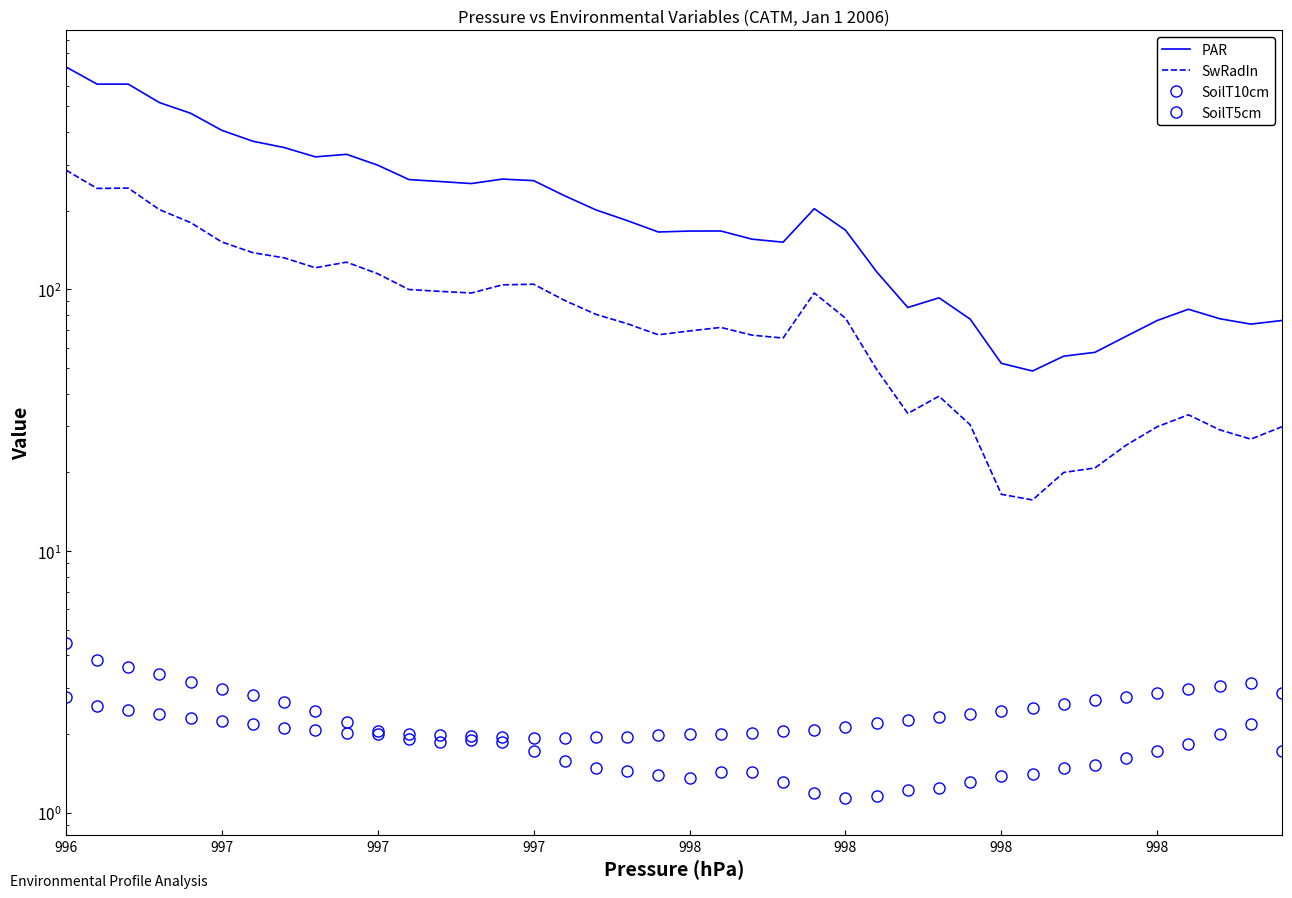

True or false: SoilT5cm and SwRadIn cross at least once.

False